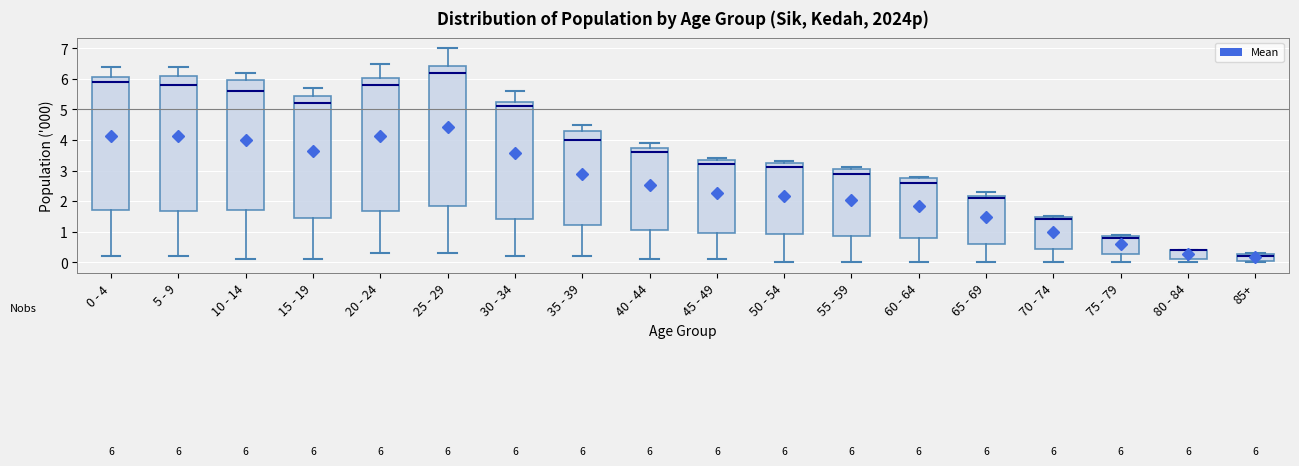

Comparing the boxes themselves (not the whiskers), which one is the tallest?

25 - 29